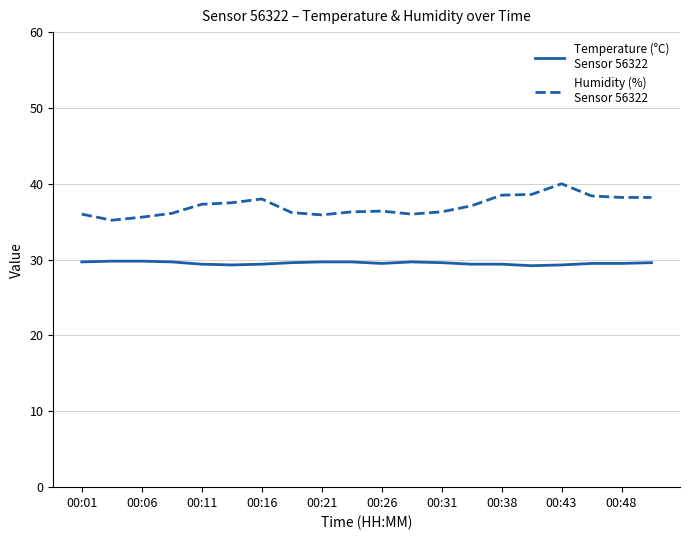

What is the maximum value shown in the chart?

40.0